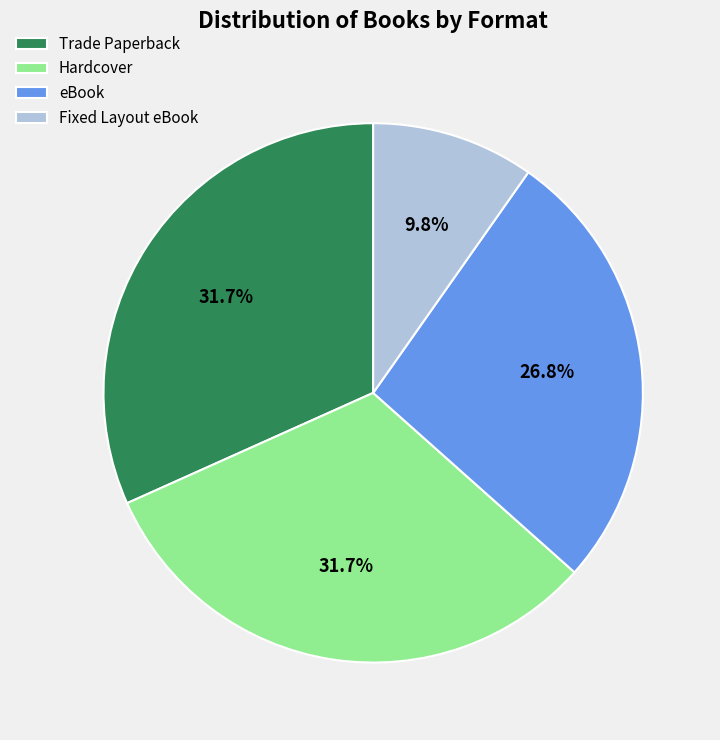

What is the ratio of the value at Fixed Layout eBook to the value at eBook?

0.4